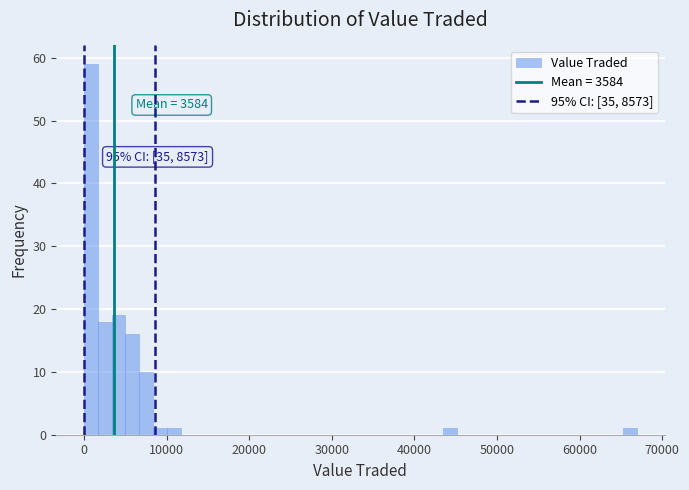

Read against the x-axis, roughly where is the centre of the tallest bar?

1000